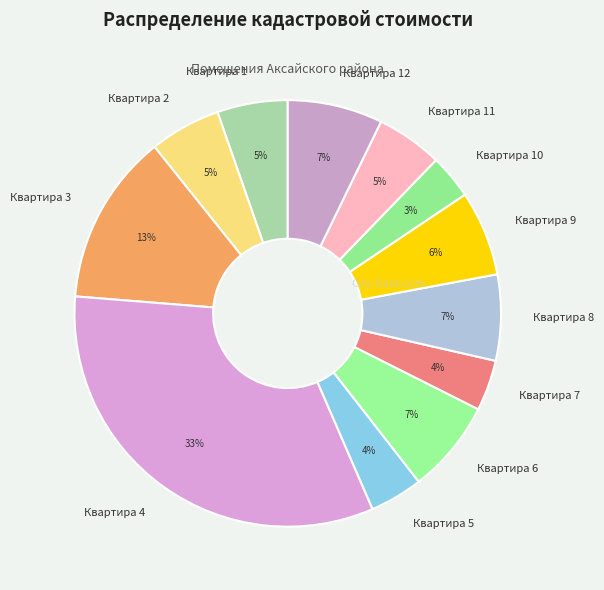

How many segments does this pie chart have?

12